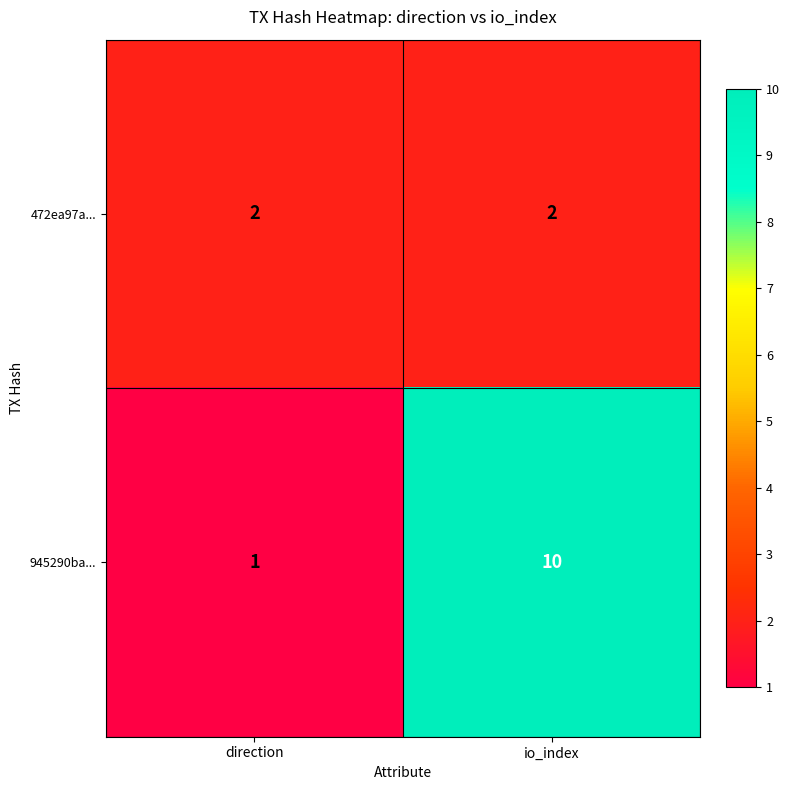

Reading left to right, what are all the values shown in this chart?

472ea97a...: 2	2
945290ba...: 1	10